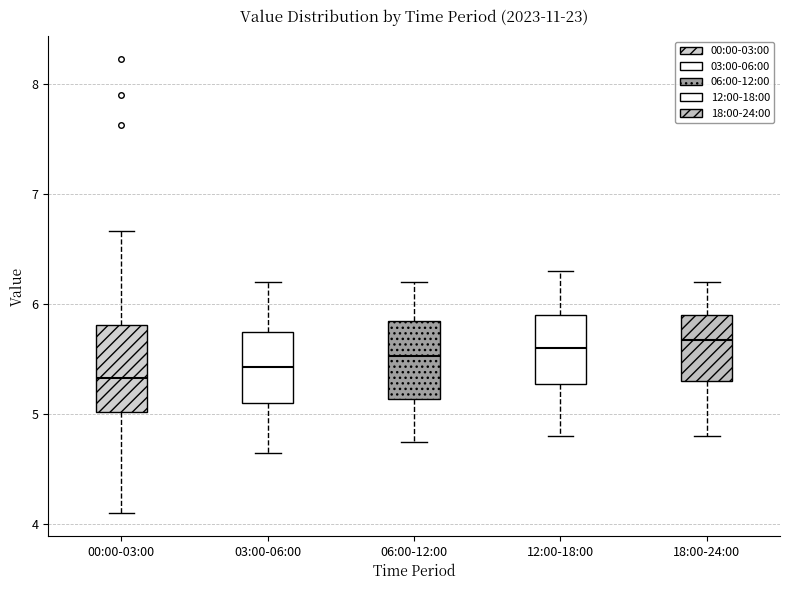

Where does the upper whisker of the box for 18:00-24:00 end on the y-axis? The values are not printed on the chart, so give them approximately, as read against the axis.

6.2